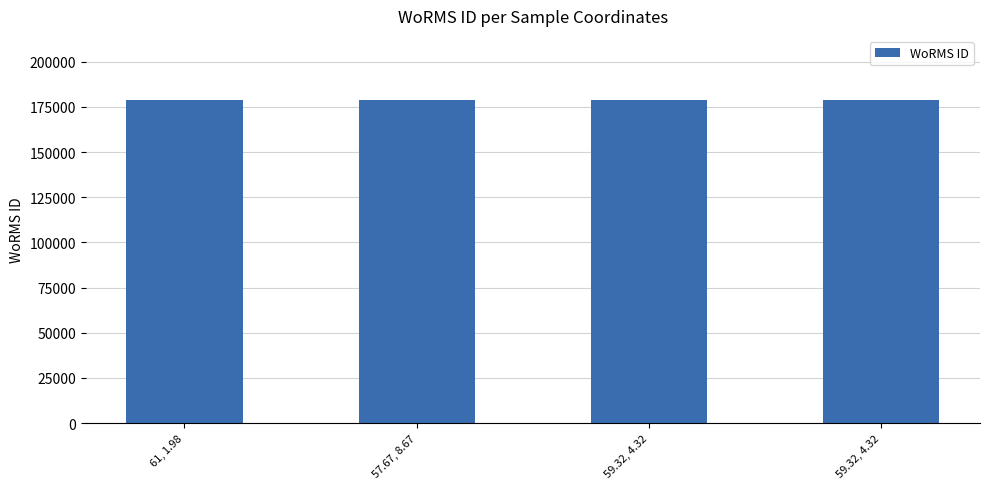

How many distinct data groups are displayed?

1